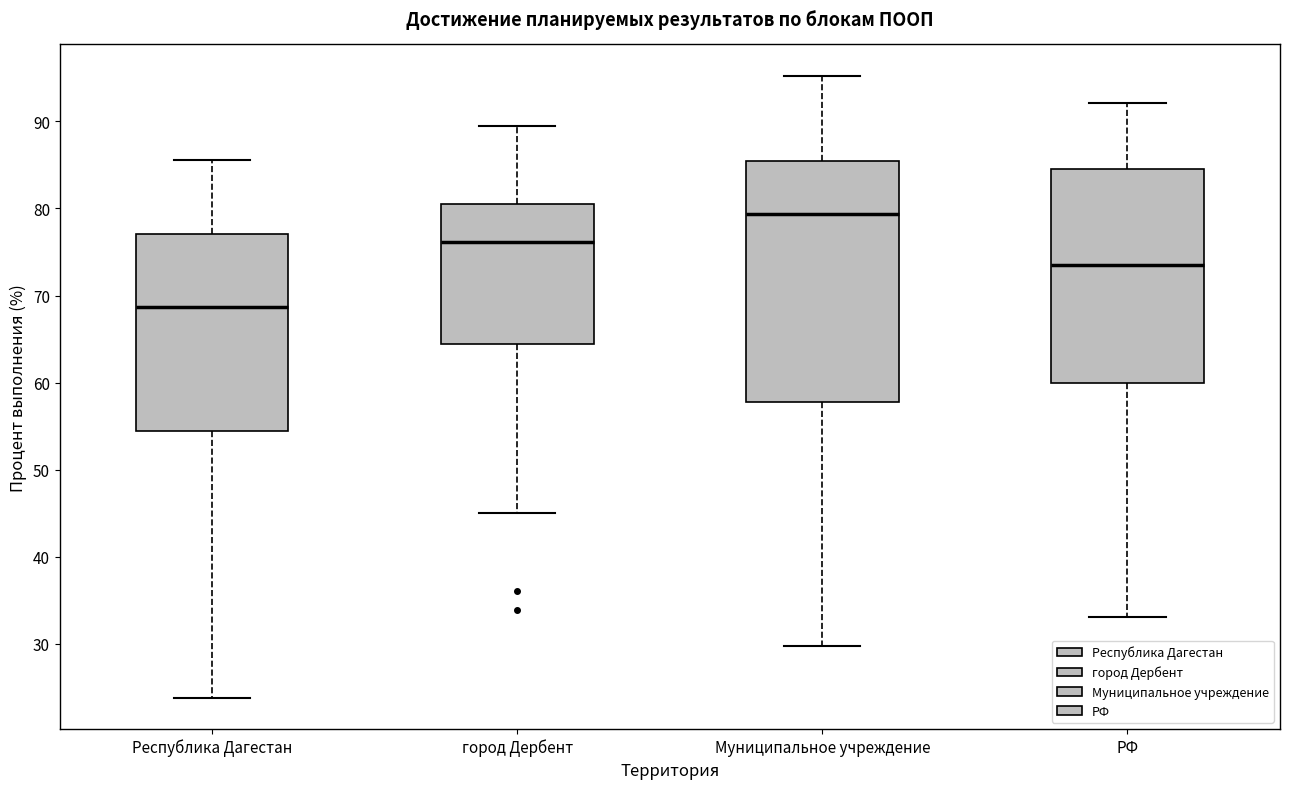

Which box has the highest median line?

Муниципальное учреждение